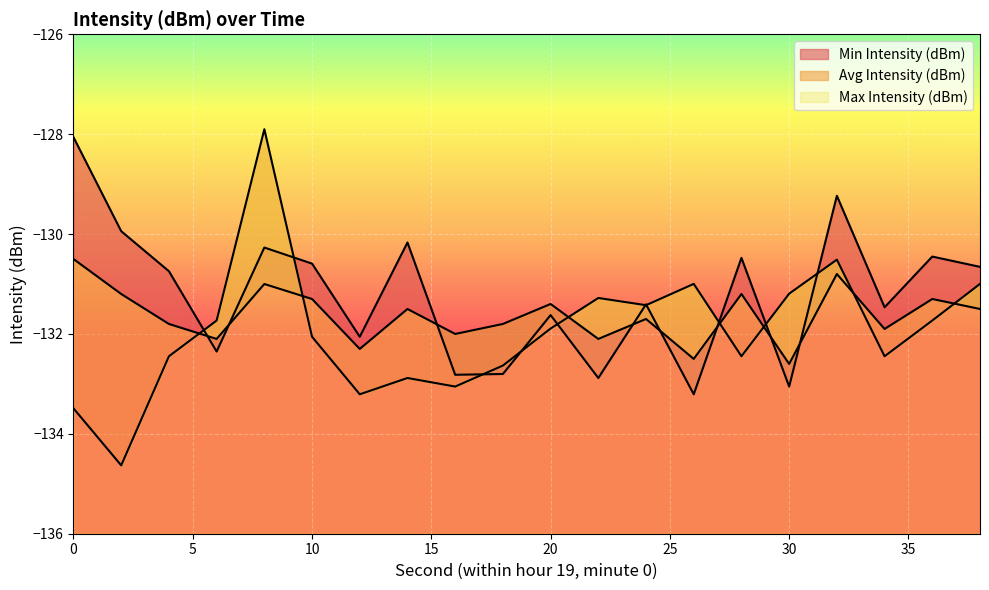

What is the lowest value of the Avg Intensity (dBm) series?

-132.6